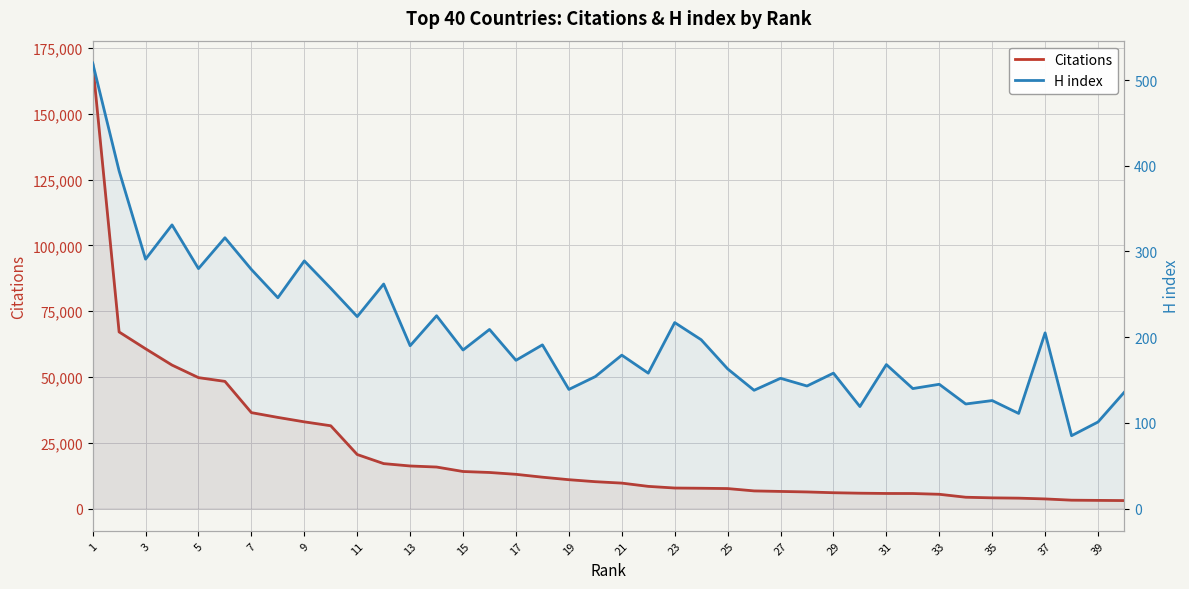

How many values in the Citations series are below 10197?

20